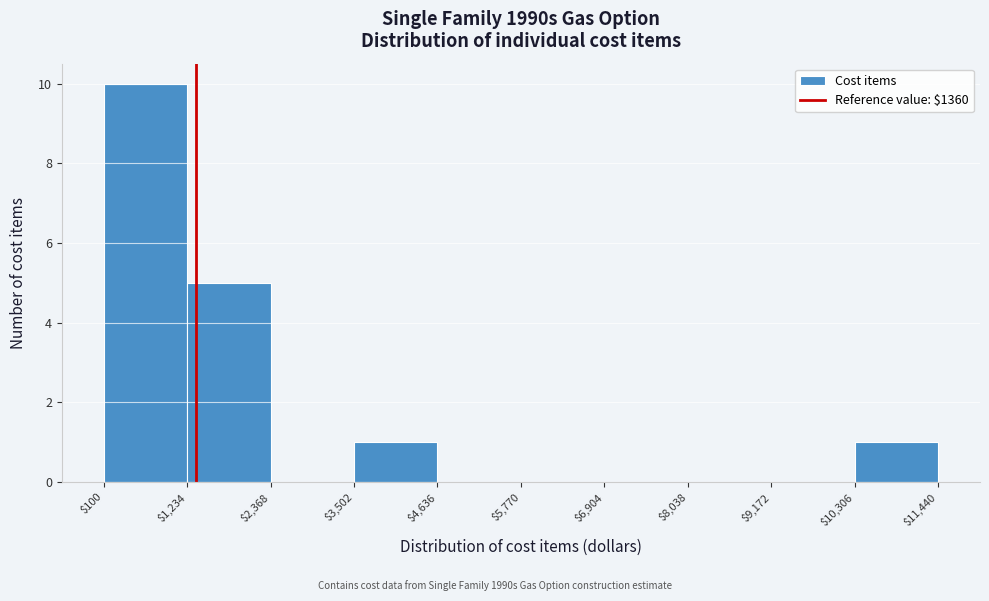

Reading left to right, transcribe this chart: for each bar, give the range it covers on the x-axis and its height. The values are not printed on the chart, so give them approximately, as read against the axis.

$100 to $1,234: 10
$1,234 to $2,368: 5
$2,368 to $3,502: 0
$3,502 to $4,636: 1
$4,636 to $5,770: 0
$5,770 to $6,904: 0
$6,904 to $8,038: 0
$8,038 to $9,172: 0
$9,172 to $10,306: 0
$10,306 to $11,440: 1